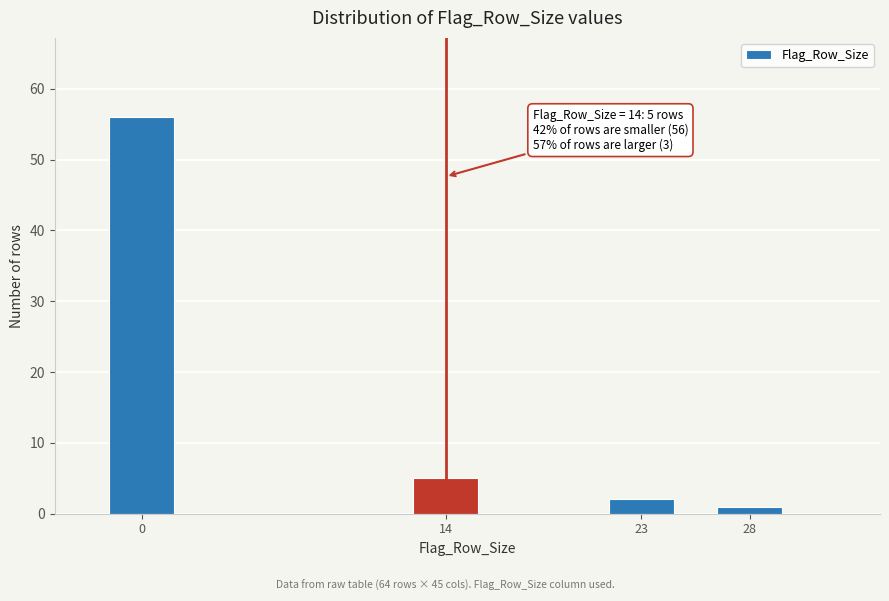

Reading left to right, what are all the values shown in this chart?

0=56	14=5	23=2	28=1